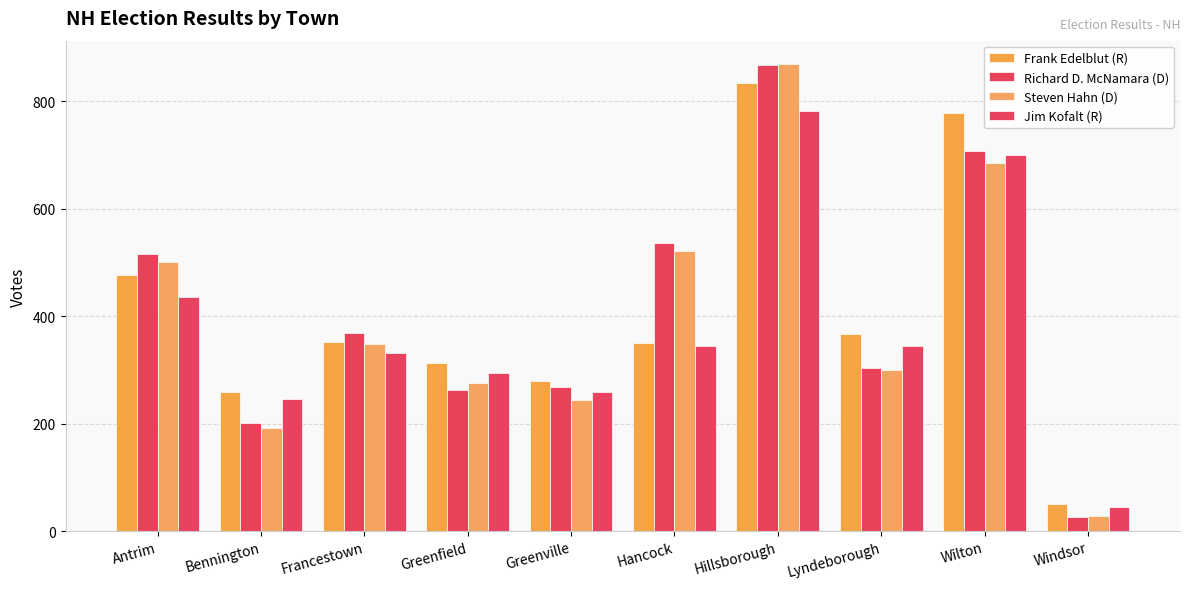

Reading left to right, what are all the values shown in this chart?

Frank Edelblut (R): 477	259	352	313	279	350	833	367	777	51
Richard D. McNamara (D): 516	201	368	263	269	536	867	303	708	26
Steven Hahn (D): 501	192	348	276	244	521	869	300	685	28
Jim Kofalt (R): 436	246	331	294	259	345	782	345	699	44